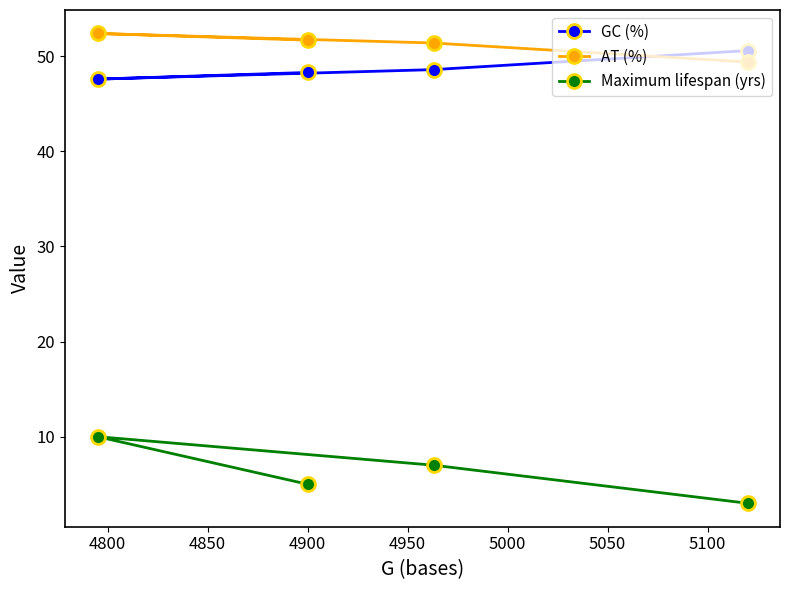

What is the difference between the second highest and minimum values in the AT (%) series?

2.3